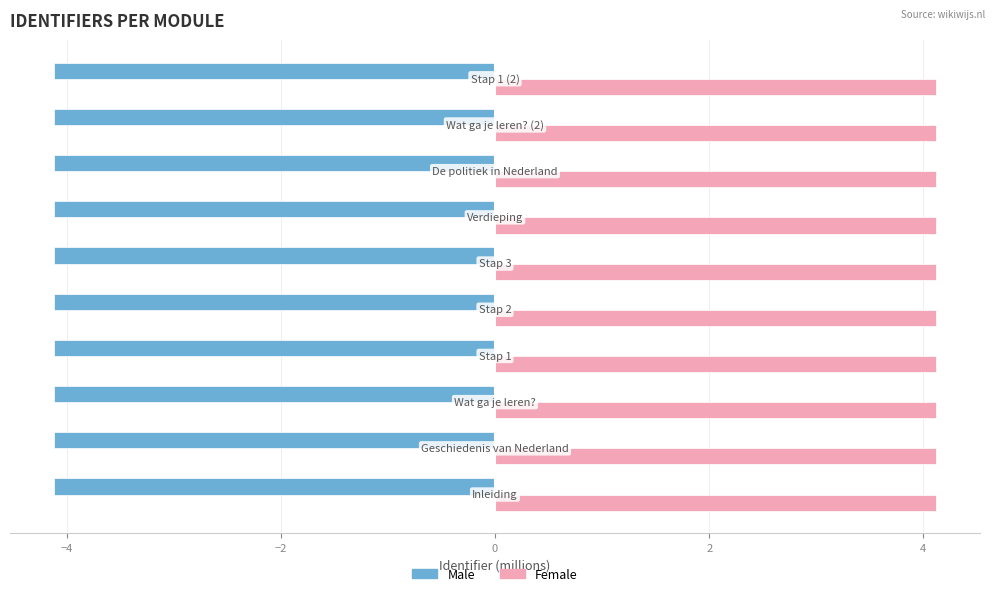

List the series in order of their overall mean, highest first.

Female, Male